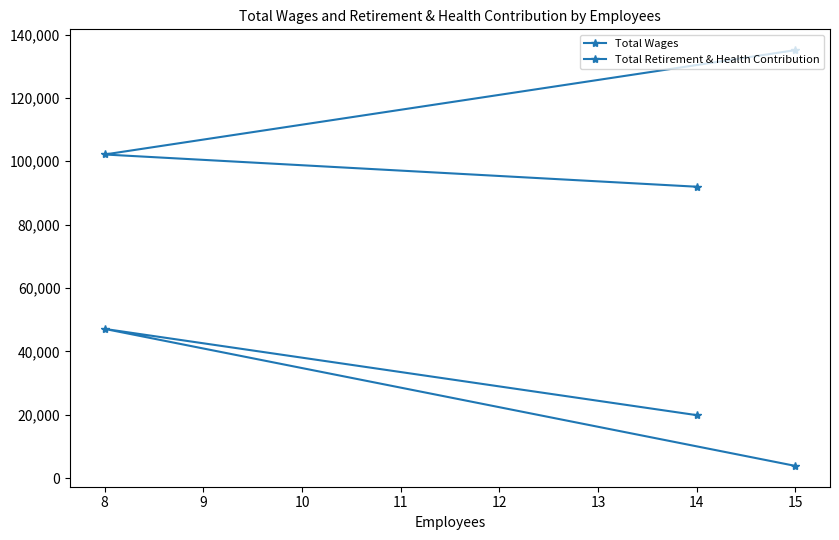

What is the value of the Total Retirement & Health Contribution point at the 2nd from the left?

47086